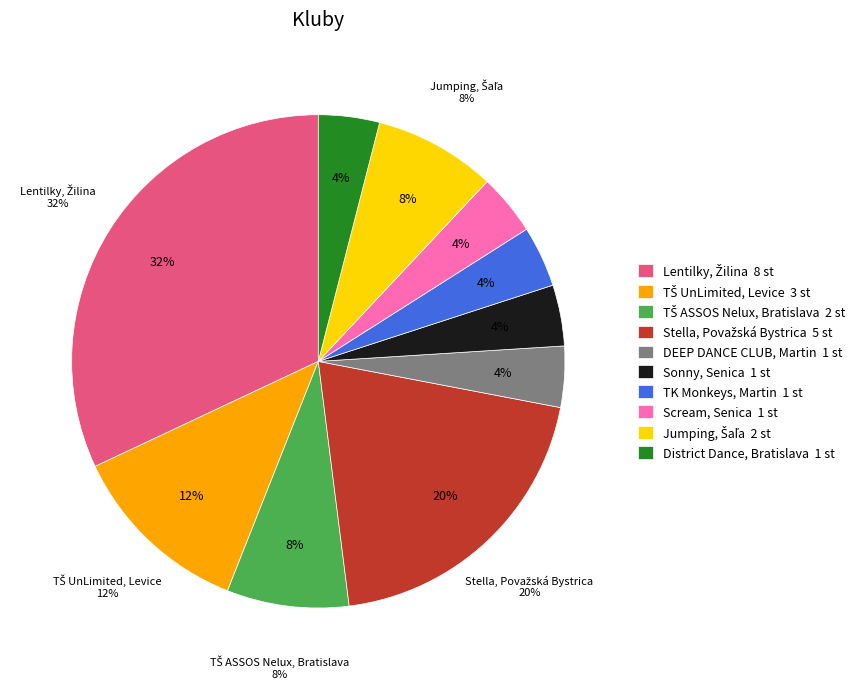

What is the change in value from TŠ UnLimited, Levice to TŠ ASSOS Nelux, Bratislava?

-1